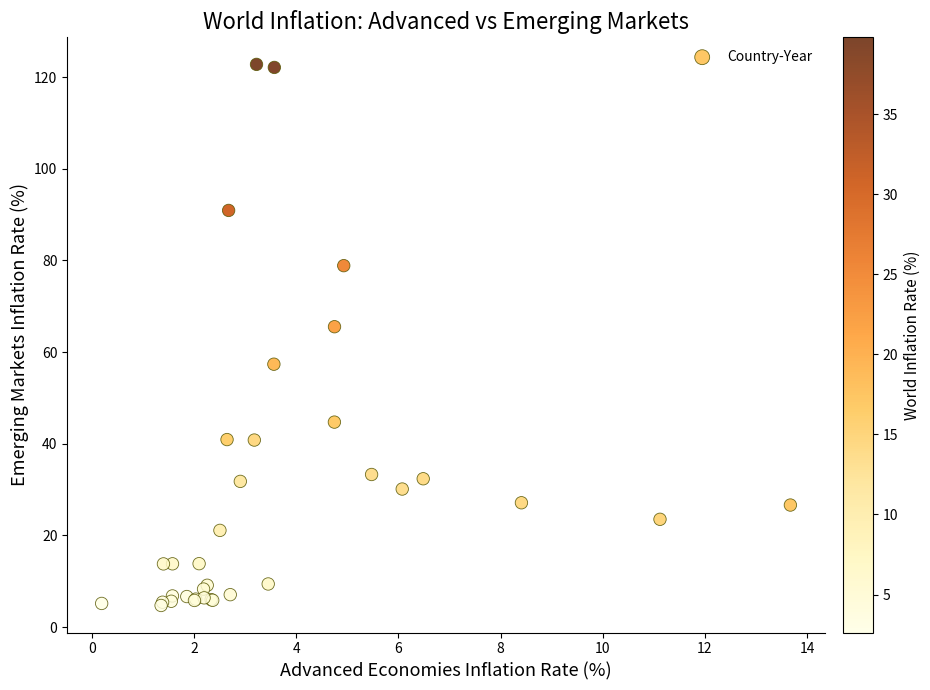

What Y value in the scatter plot is closest to 63?

65.5